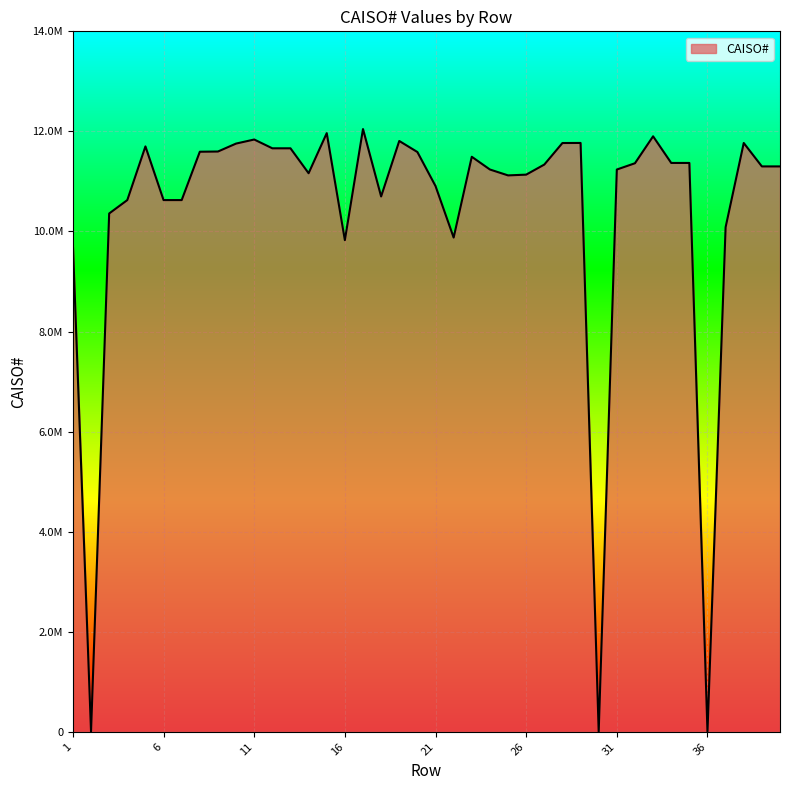

What is the sum of all values?

415238752